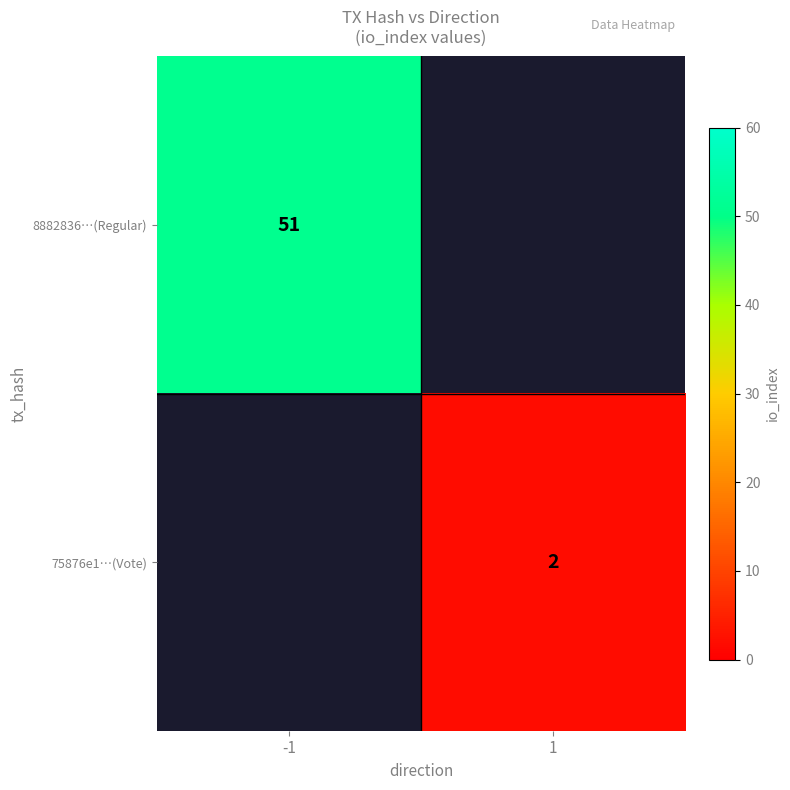

At how many categories does at least one series exceed 38?

1